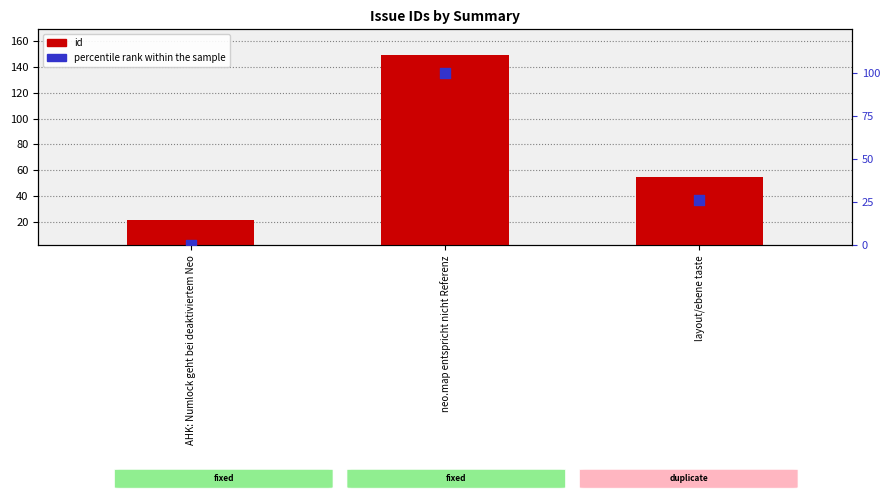

Which series reaches the maximum Y coordinate?

id